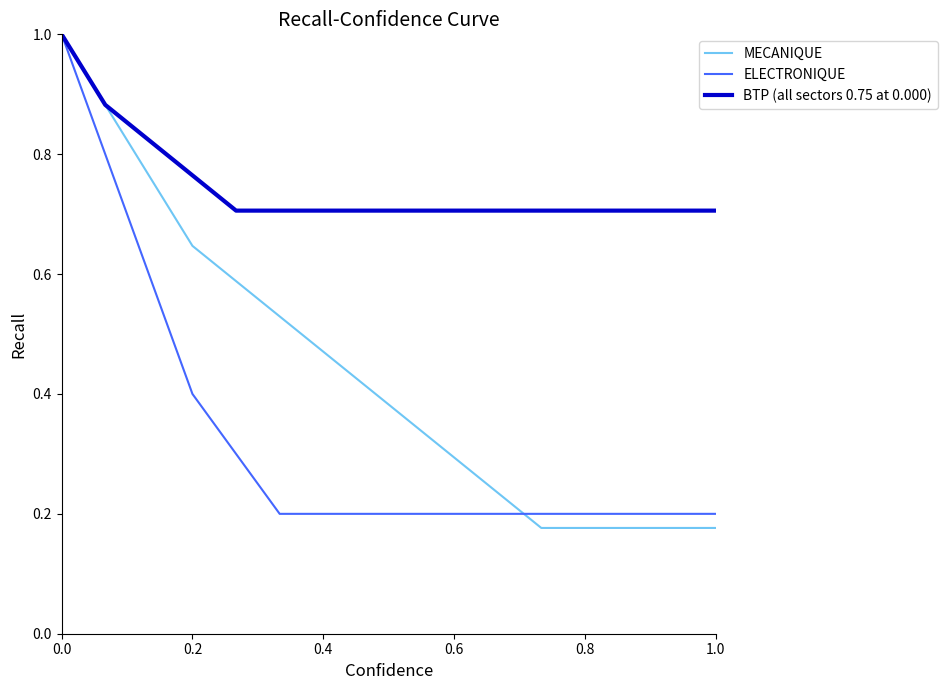

What is the maximum value shown in the chart?

1.0